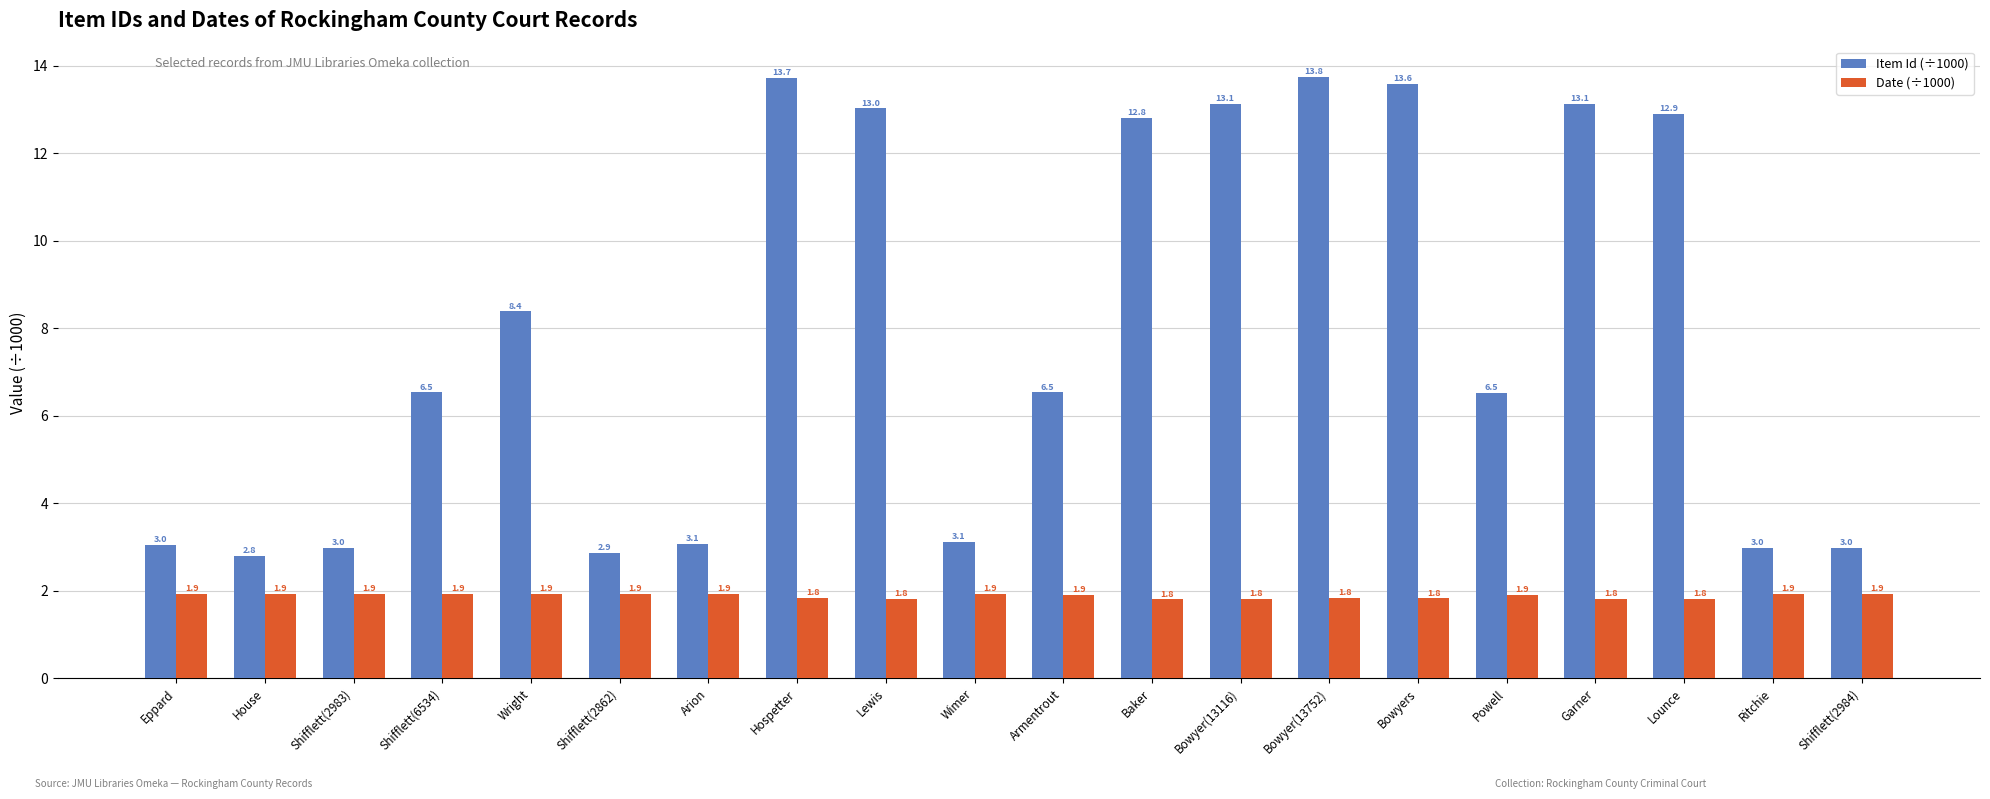

At which category is the sum across all series the highest?

Bowyer(13752)